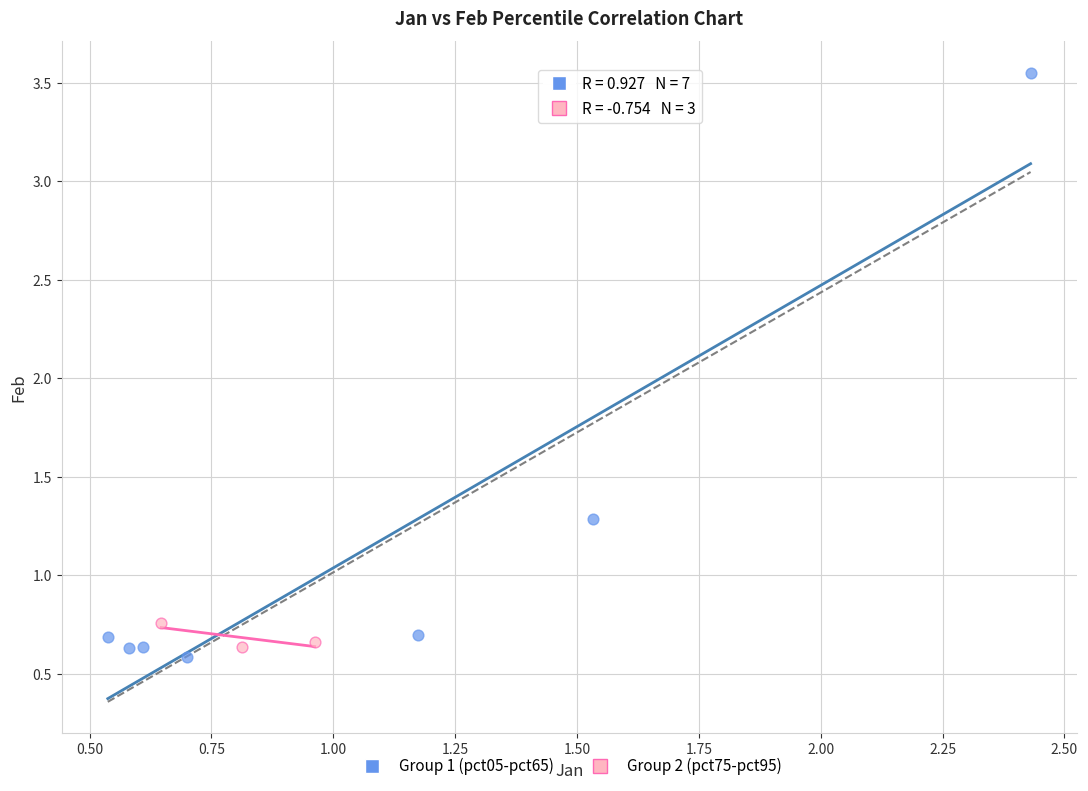

Which series has the largest Y range (max minus min)?

Group 1 (pct05-pct65)